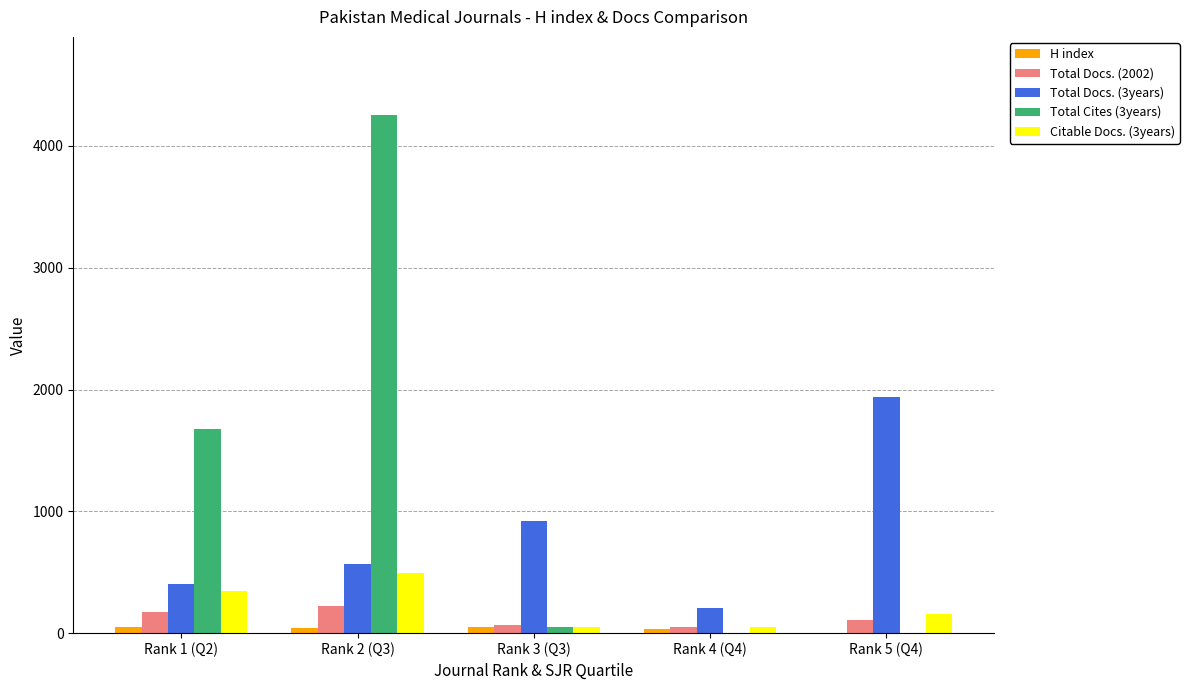

Where does the H index series first go above 40?

Rank 1 (Q2)